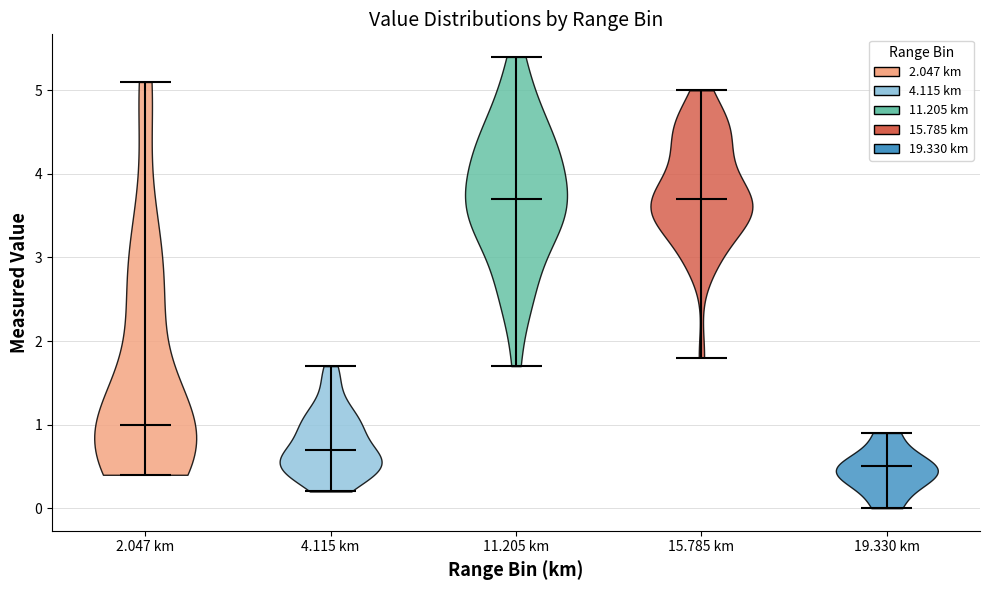

Reading left to right, read every violin against the y-axis: where its median line is, and the lowest and highest points it reaches. The values are not printed on the chart, so give them approximately, as read against the axis.

2.047 km: median line 1.0, lowest point 0.4, highest point 5.1
4.115 km: median line 0.7, lowest point 0.2, highest point 1.7
11.205 km: median line 3.7, lowest point 1.7, highest point 5.4
15.785 km: median line 3.7, lowest point 1.8, highest point 5.0
19.330 km: median line 0.5, lowest point 0.0, highest point 0.9